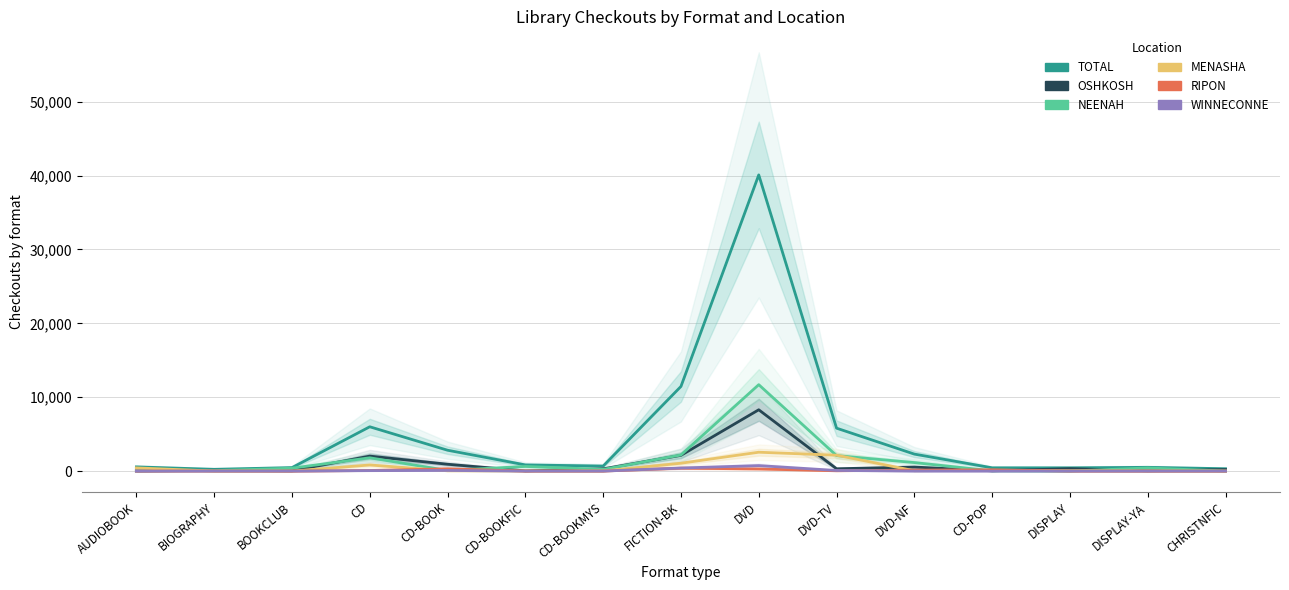

What are all the series names shown in the legend?

TOTAL, OSHKOSH, NEENAH, MENASHA, RIPON, WINNECONNE